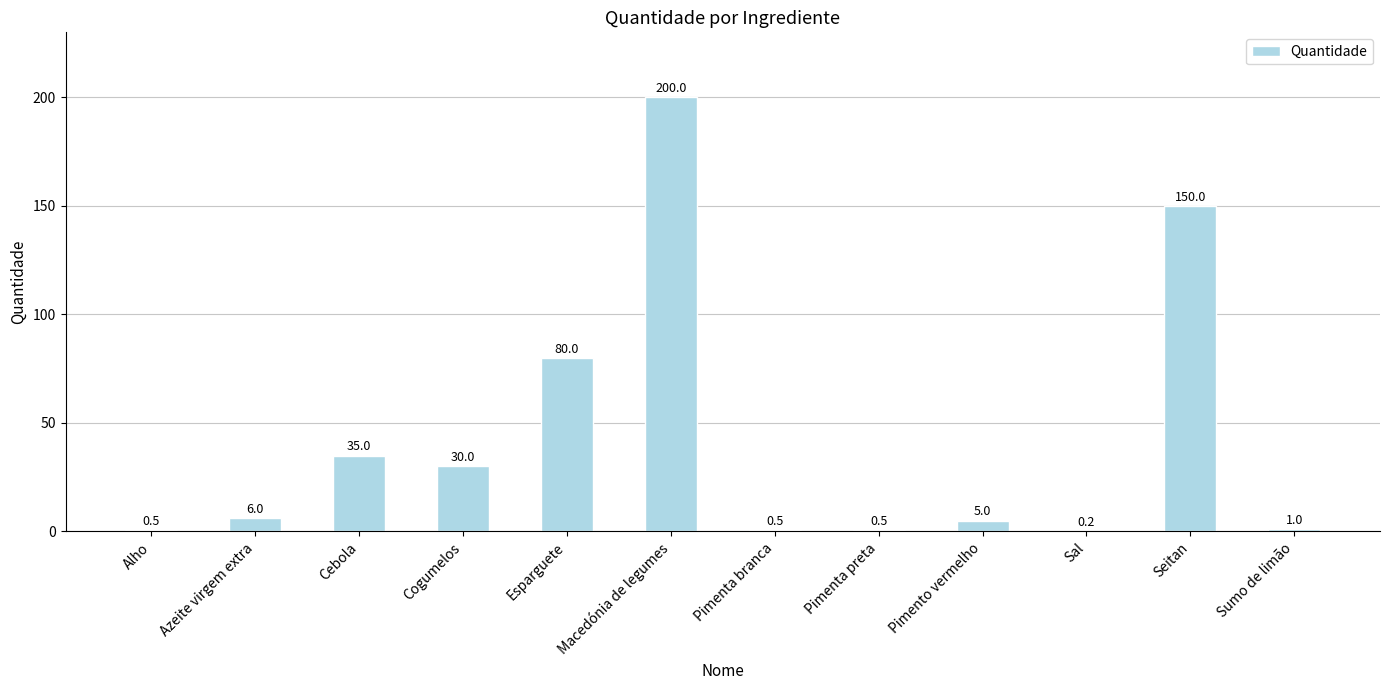

True or false: the data shows 200.0 at Macedónia de legumes.

True